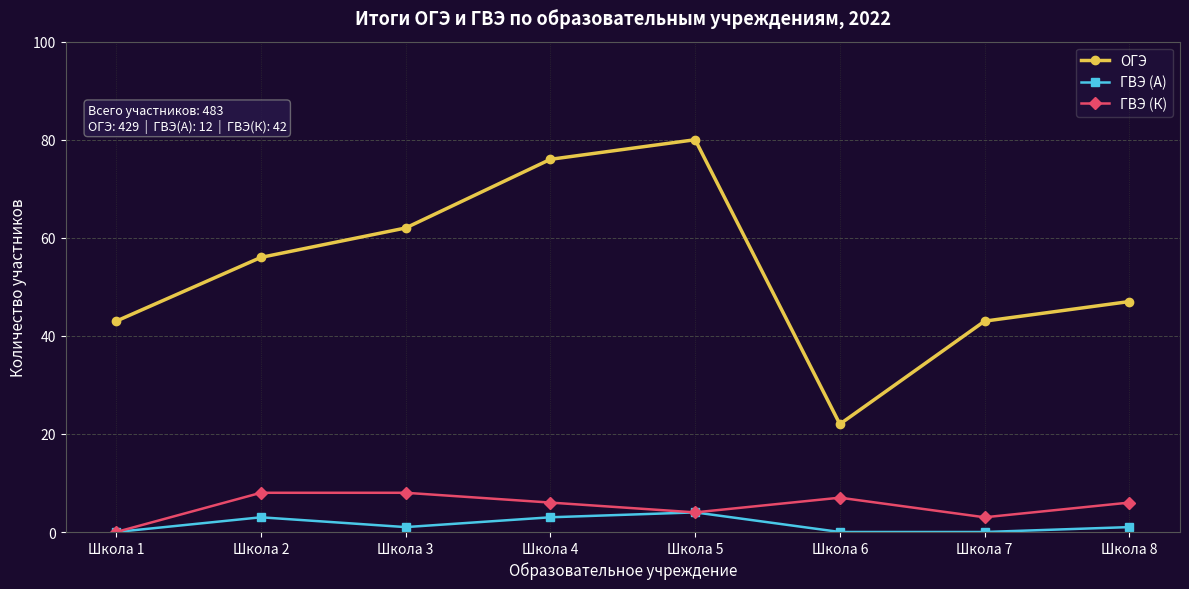

What are all the series names shown in the legend?

ОГЭ, ГВЭ (А), ГВЭ (К)